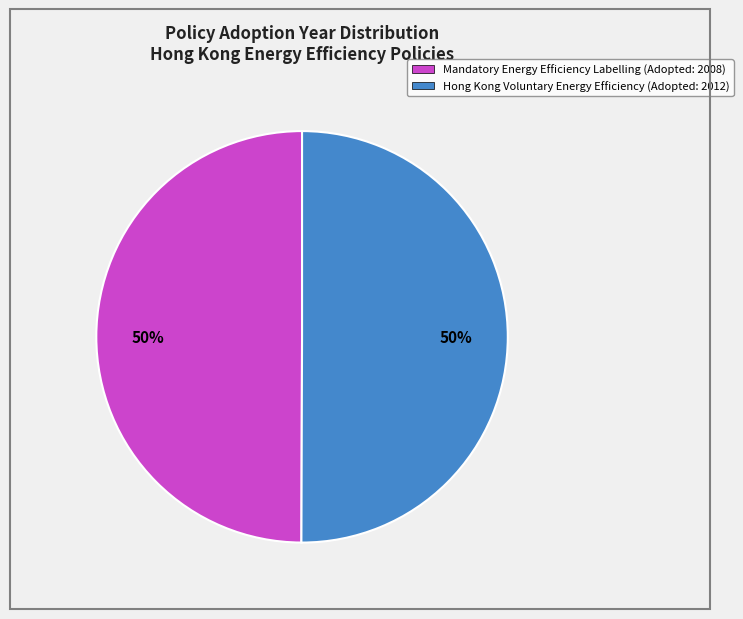

To the nearest percent, what portion does Mandatory Energy Efficiency Labelling represent?

50%